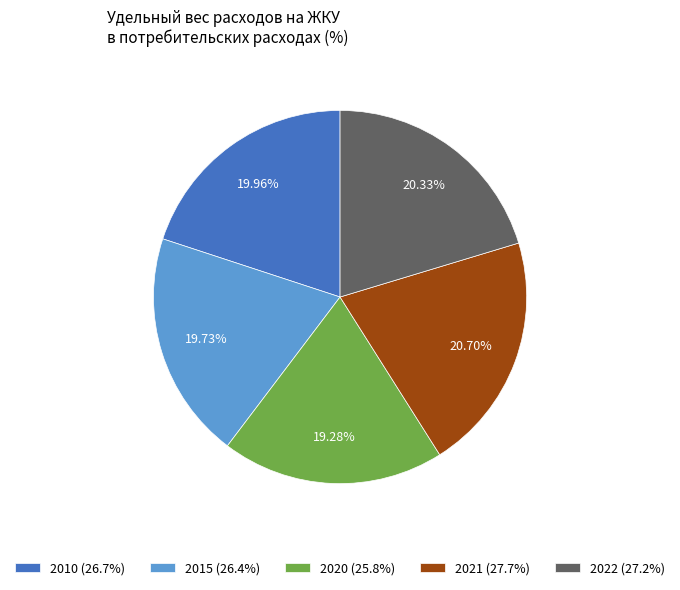

How many segments does this pie chart have?

5